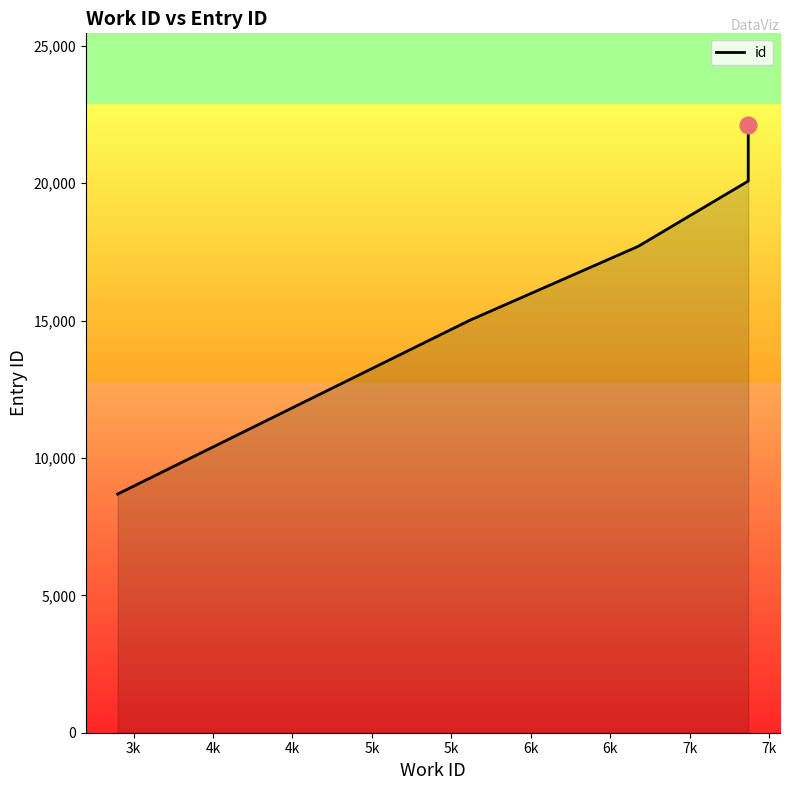

What is the difference between the values at 5k and 6k?

2056